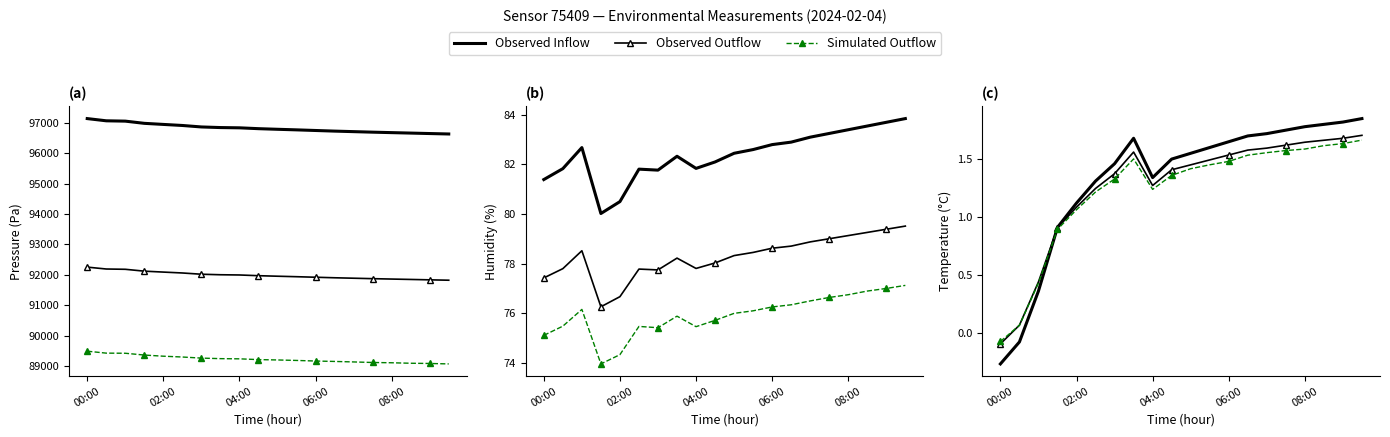

What is the value of the Observed Outflow point at the 2nd from the left?

0.1